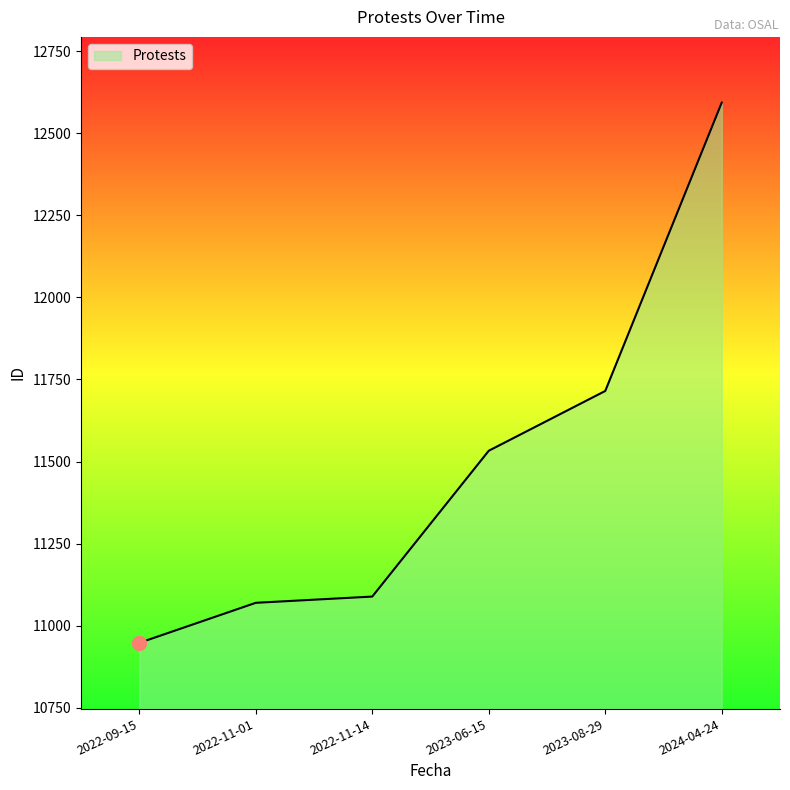

Read the value at 2024-04-24.

12593